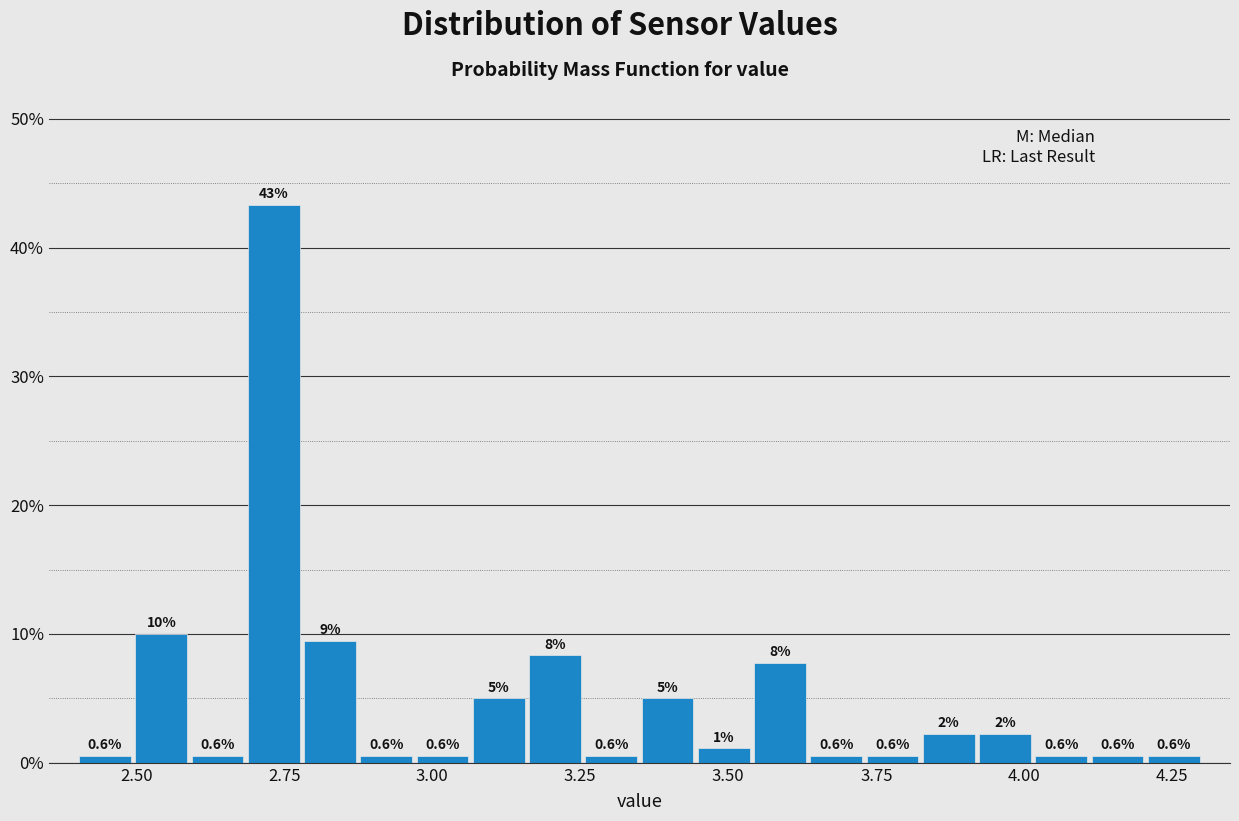

Around what value on the x-axis is the tallest bar? Give the approximate position of its centre, as read against the axis.

2.75